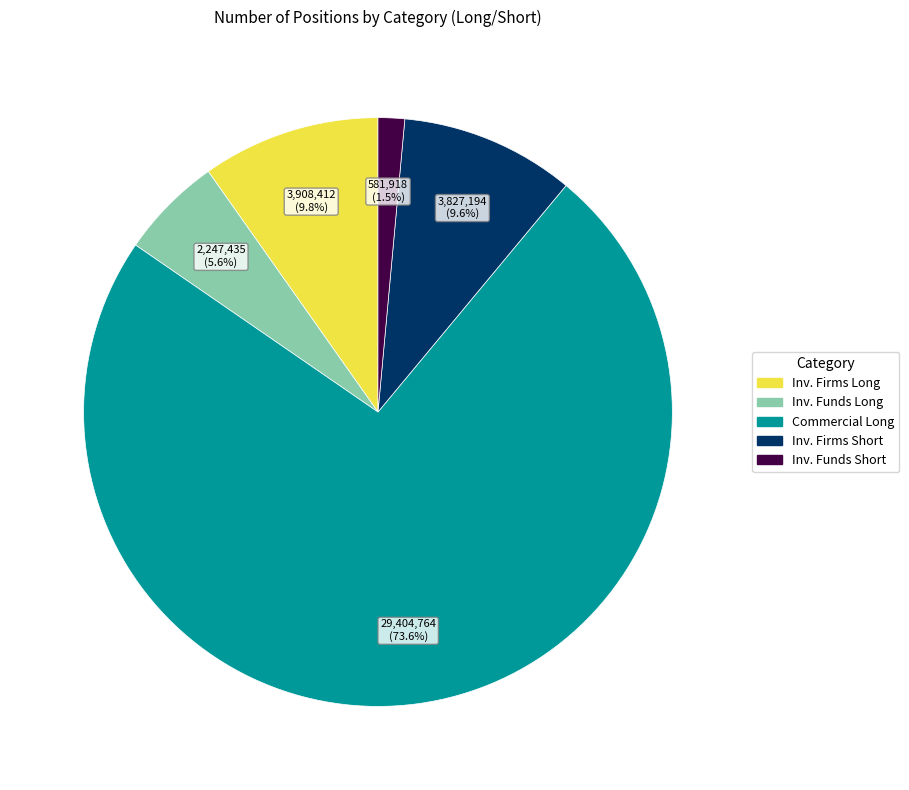

What is the ratio of the value at Inv. Firms Short to the value at Inv. Firms Long?

1.0